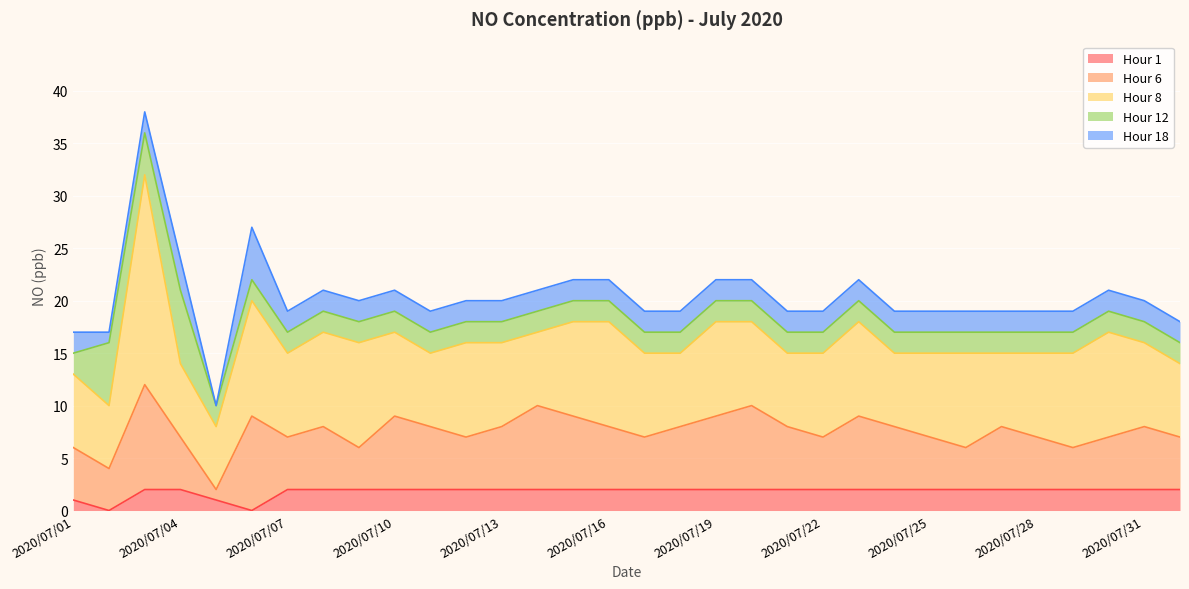

Reading left to right, extract all data points from this chart.

Hour 1: 2020/07/01=1	2020/07/02=0	2020/07/03=2	2020/07/04=2	2020/07/05=1	2020/07/06=0	2020/07/07=2	2020/07/08=2	2020/07/09=2	2020/07/10=2	2020/07/11=2	2020/07/12=2	2020/07/13=2	2020/07/14=2	2020/07/15=2	2020/07/16=2	2020/07/17=2	2020/07/18=2	2020/07/19=2	2020/07/20=2	2020/07/21=2	2020/07/22=2	2020/07/23=2	2020/07/24=2	2020/07/25=2	2020/07/26=2	2020/07/27=2	2020/07/28=2	2020/07/29=2	2020/07/30=2	2020/07/31=2	2020/08/01=2
Hour 6: 2020/07/01=5	2020/07/02=4	2020/07/03=10	2020/07/04=5	2020/07/05=1	2020/07/06=9	2020/07/07=5	2020/07/08=6	2020/07/09=4	2020/07/10=7	2020/07/11=6	2020/07/12=5	2020/07/13=6	2020/07/14=8	2020/07/15=7	2020/07/16=6	2020/07/17=5	2020/07/18=6	2020/07/19=7	2020/07/20=8	2020/07/21=6	2020/07/22=5	2020/07/23=7	2020/07/24=6	2020/07/25=5	2020/07/26=4	2020/07/27=6	2020/07/28=5	2020/07/29=4	2020/07/30=5	2020/07/31=6	2020/08/01=5
Hour 8: 2020/07/01=7	2020/07/02=6	2020/07/03=20	2020/07/04=7	2020/07/05=6	2020/07/06=11	2020/07/07=8	2020/07/08=9	2020/07/09=10	2020/07/10=8	2020/07/11=7	2020/07/12=9	2020/07/13=8	2020/07/14=7	2020/07/15=9	2020/07/16=10	2020/07/17=8	2020/07/18=7	2020/07/19=9	2020/07/20=8	2020/07/21=7	2020/07/22=8	2020/07/23=9	2020/07/24=7	2020/07/25=8	2020/07/26=9	2020/07/27=7	2020/07/28=8	2020/07/29=9	2020/07/30=10	2020/07/31=8	2020/08/01=7
Hour 12: 2020/07/01=2	2020/07/02=6	2020/07/03=4	2020/07/04=7	2020/07/05=2	2020/07/06=2	2020/07/07=2	2020/07/08=2	2020/07/09=2	2020/07/10=2	2020/07/11=2	2020/07/12=2	2020/07/13=2	2020/07/14=2	2020/07/15=2	2020/07/16=2	2020/07/17=2	2020/07/18=2	2020/07/19=2	2020/07/20=2	2020/07/21=2	2020/07/22=2	2020/07/23=2	2020/07/24=2	2020/07/25=2	2020/07/26=2	2020/07/27=2	2020/07/28=2	2020/07/29=2	2020/07/30=2	2020/07/31=2	2020/08/01=2
Hour 18: 2020/07/01=2	2020/07/02=1	2020/07/03=2	2020/07/04=3	2020/07/05=0	2020/07/06=5	2020/07/07=2	2020/07/08=2	2020/07/09=2	2020/07/10=2	2020/07/11=2	2020/07/12=2	2020/07/13=2	2020/07/14=2	2020/07/15=2	2020/07/16=2	2020/07/17=2	2020/07/18=2	2020/07/19=2	2020/07/20=2	2020/07/21=2	2020/07/22=2	2020/07/23=2	2020/07/24=2	2020/07/25=2	2020/07/26=2	2020/07/27=2	2020/07/28=2	2020/07/29=2	2020/07/30=2	2020/07/31=2	2020/08/01=2